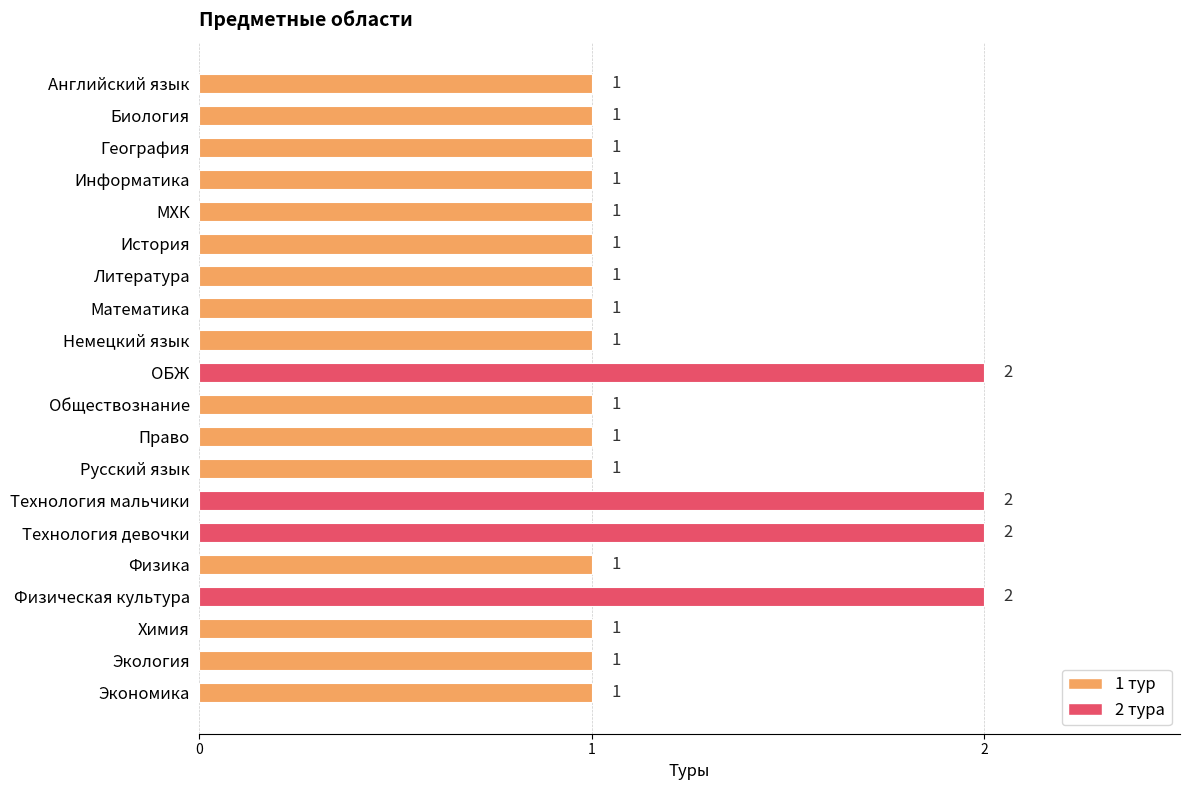

The chart shows a value of 2 at Экономика. True or false?

False